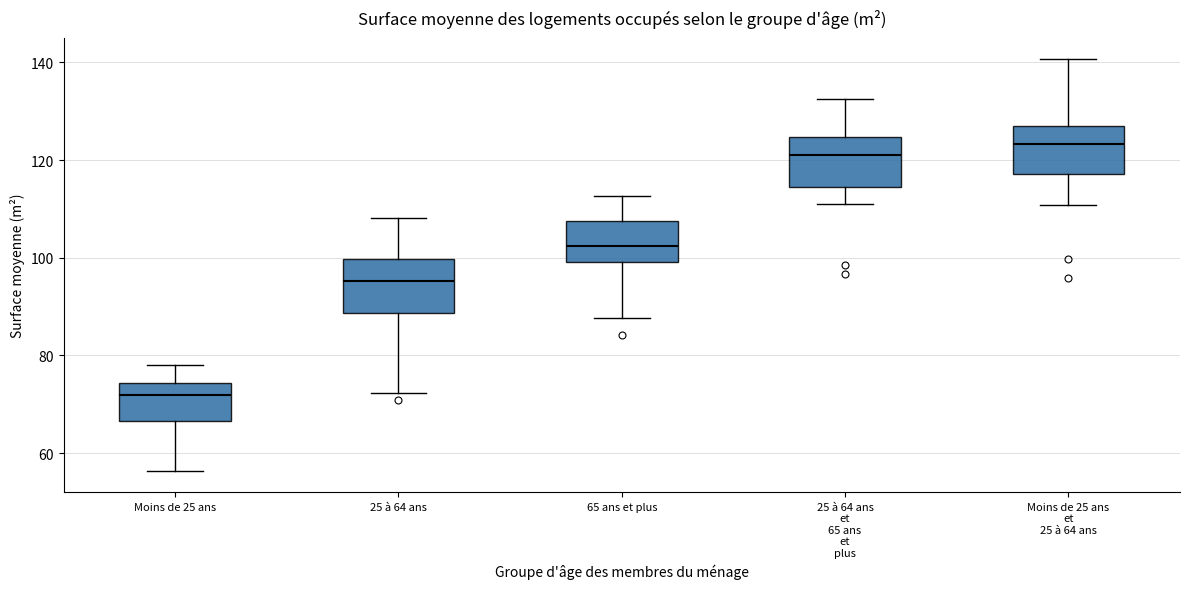

Reading left to right, read every box against the y-axis: the position of its median line, the range the box covers, and the ends of its whiskers. The values are not printed on the chart, so give them approximately, as read against the axis.

Moins de 25 ans: median 72, box 66 to 74, whiskers 56 to 78
25 à 64 ans: median 96, box 88 to 100, whiskers 72 to 108
65 ans et plus: median 102, box 100 to 108, whiskers 88 to 112
25 à 64 ans et 65 ans et plus: median 122, box 114 to 124, whiskers 112 to 132
Moins de 25 ans et 25 à 64 ans: median 124, box 118 to 126, whiskers 110 to 140